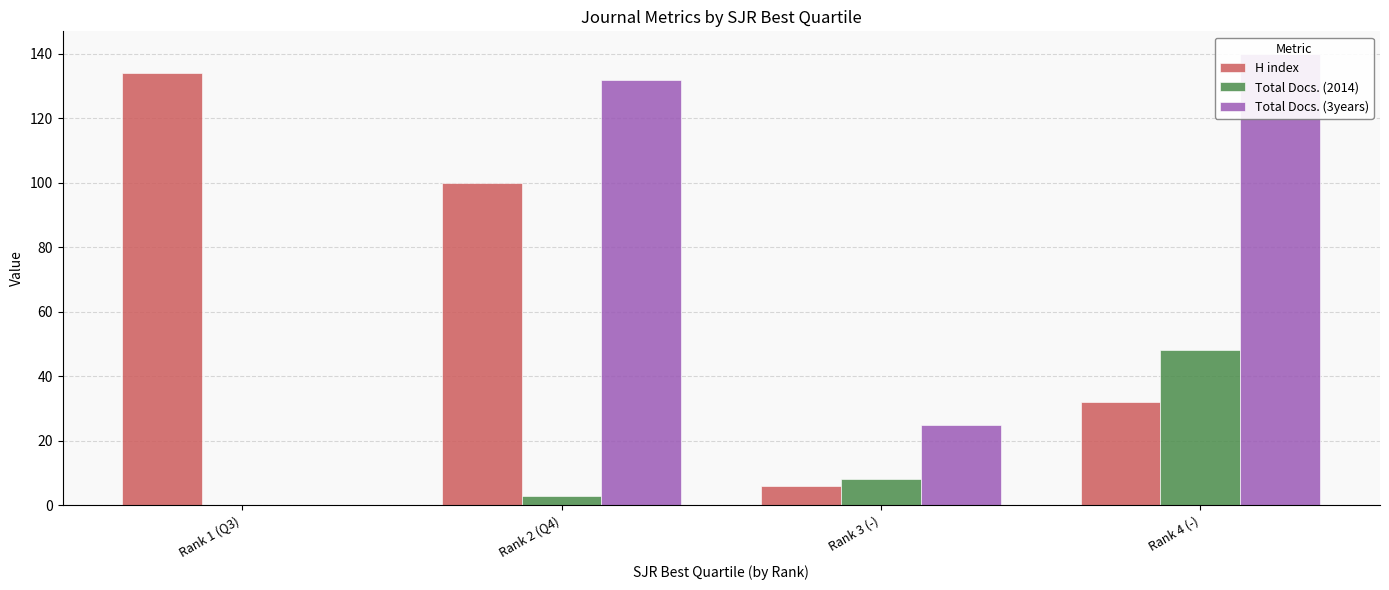

Reading left to right, what are all the values shown in this chart?

H index: Rank 1 (Q3)=134	Rank 2 (Q4)=100	Rank 3 (-)=6	Rank 4 (-)=32
Total Docs. (2014): Rank 1 (Q3)=0	Rank 2 (Q4)=3	Rank 3 (-)=8	Rank 4 (-)=48
Total Docs. (3years): Rank 1 (Q3)=0	Rank 2 (Q4)=132	Rank 3 (-)=25	Rank 4 (-)=140